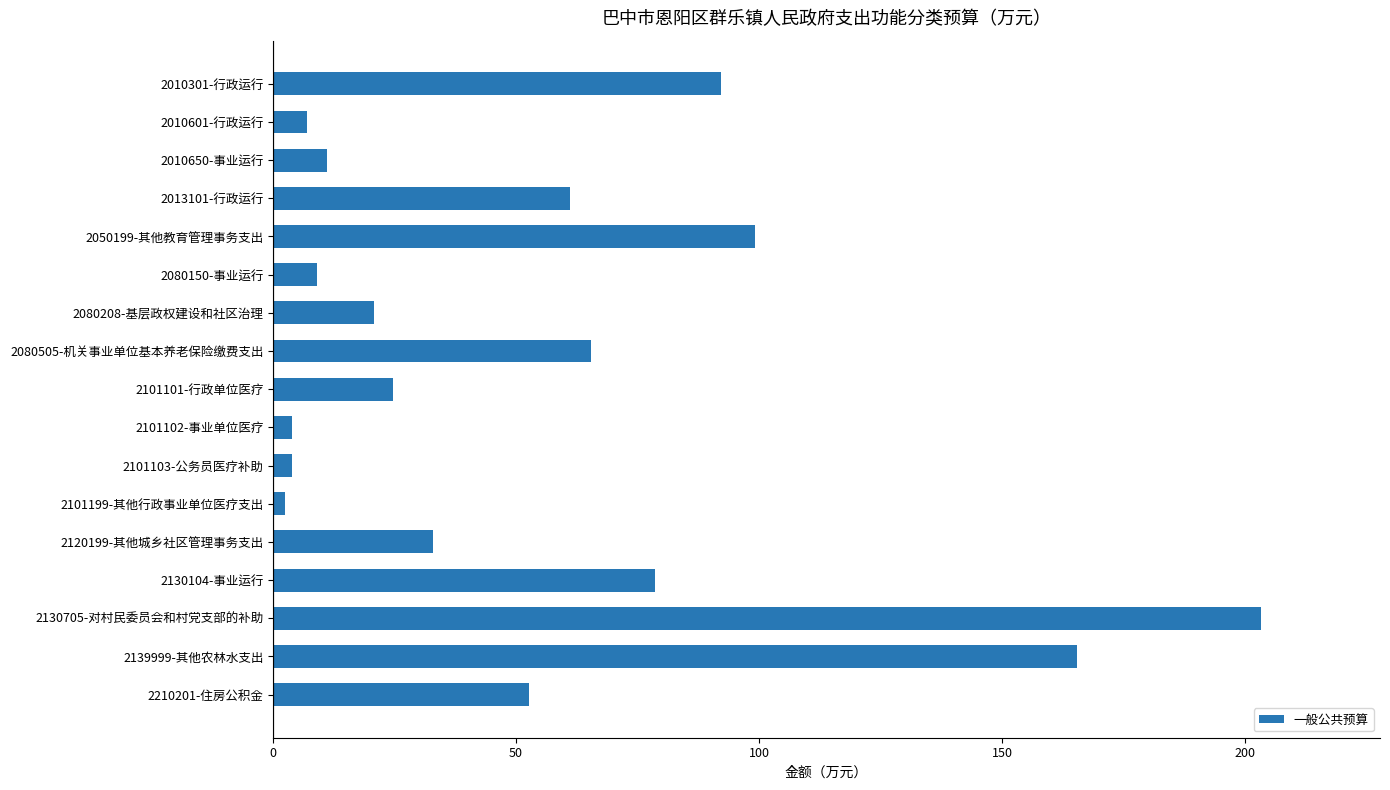

What is the greatest value displayed?

203.3